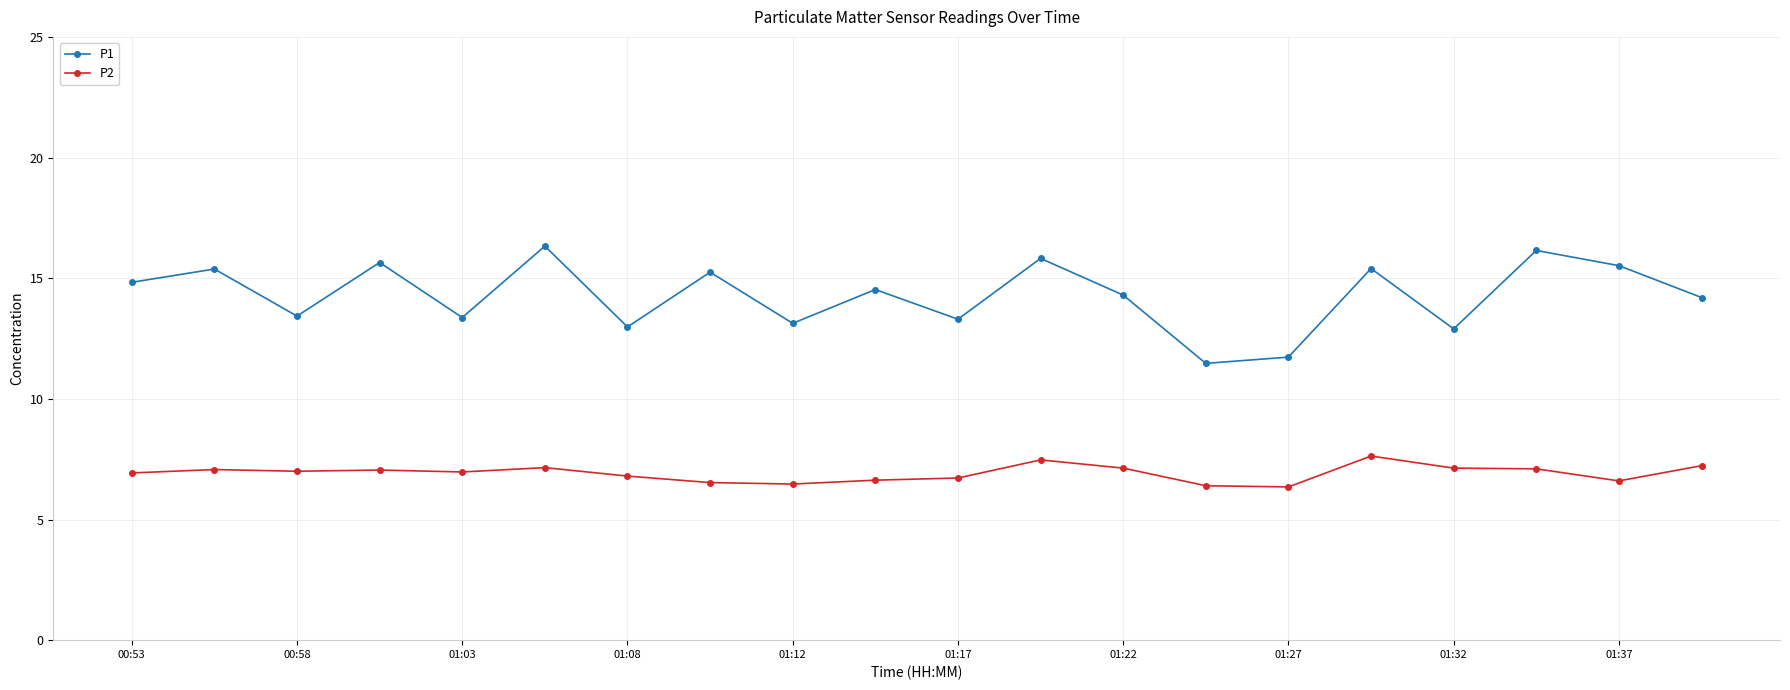

True or false: P2 and P1 cross at least once.

False